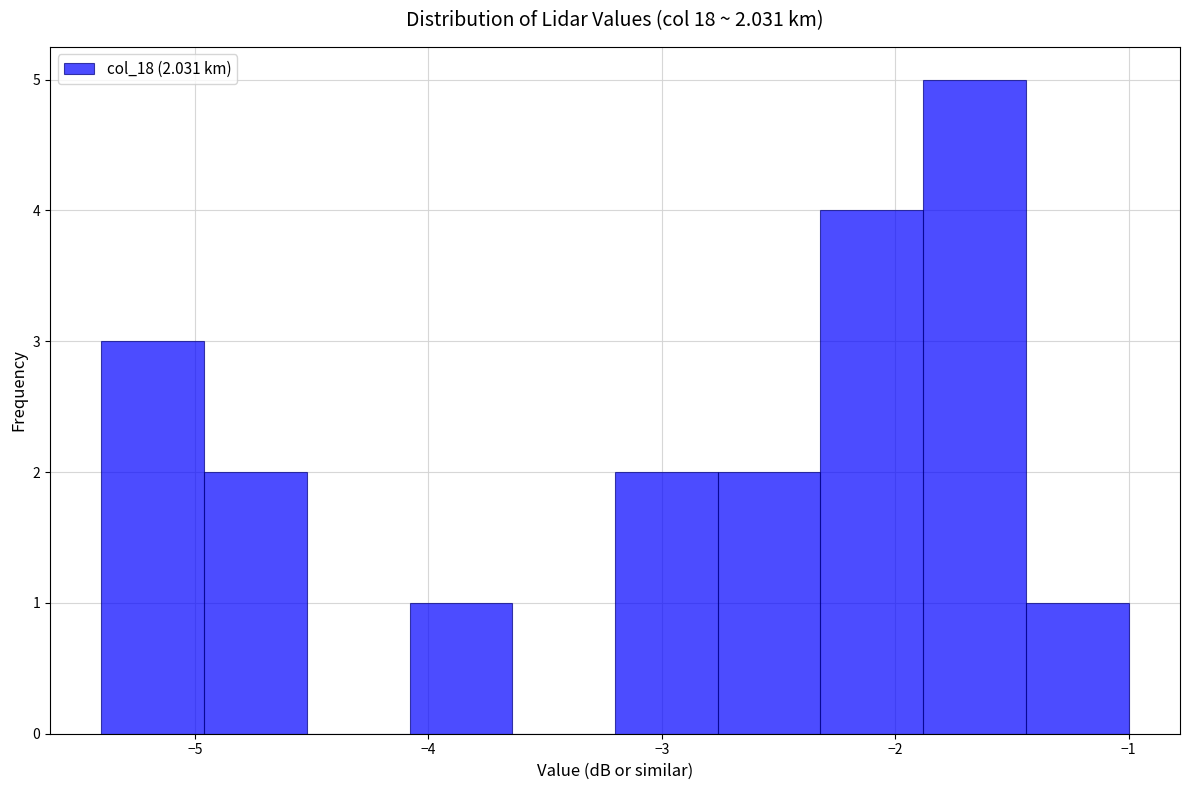

Reading left to right, transcribe this chart: for each bar, give the range it covers on the x-axis and its height. Neither the bar edges nor the heights are printed on the chart, so give them approximately, as read against the axes.

-5.40 to -4.96: 3
-4.96 to -4.52: 2
-4.52 to -4.08: 0
-4.08 to -3.64: 1
-3.64 to -3.20: 0
-3.20 to -2.76: 2
-2.76 to -2.32: 2
-2.32 to -1.88: 4
-1.88 to -1.44: 5
-1.44 to -1.00: 1